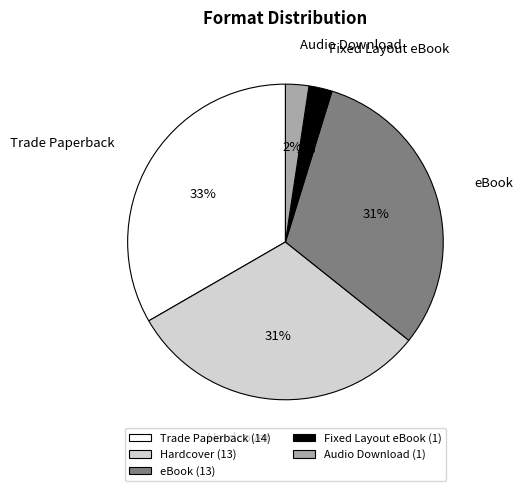

Between Trade Paperback and Audio Download, which is larger?

Trade Paperback